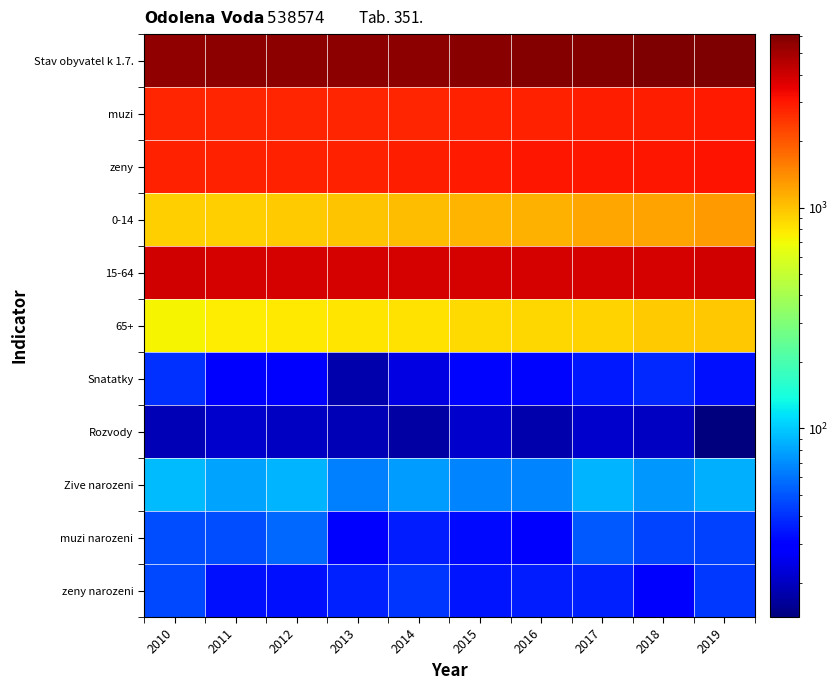

What is the greatest value displayed?

6095